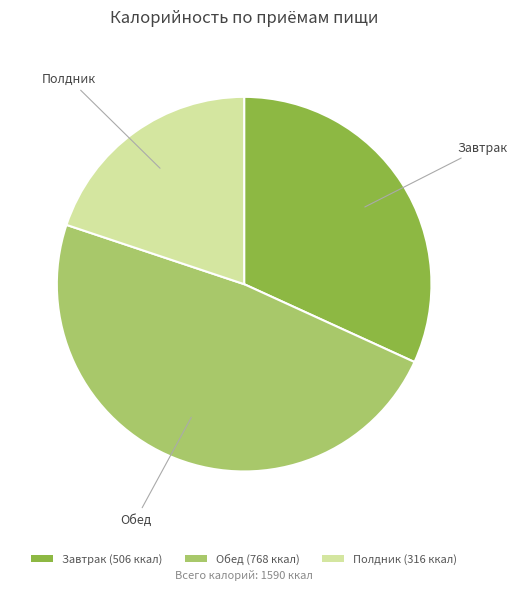

Approximately how many times larger is the value at Завтрак (506 ккал) compared to Полдник (316 ккал)?

1.6